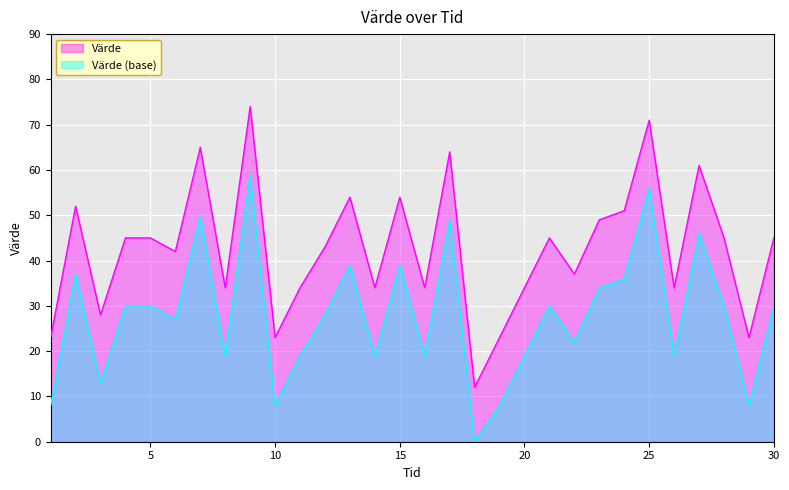

Reading left to right, extract all data points from this chart.

23	52	28	45	45	42	65	34	74	23	34	43	54	34	54	34	64	12	23	34	45	37	49	51	71	34	61	45	23	45